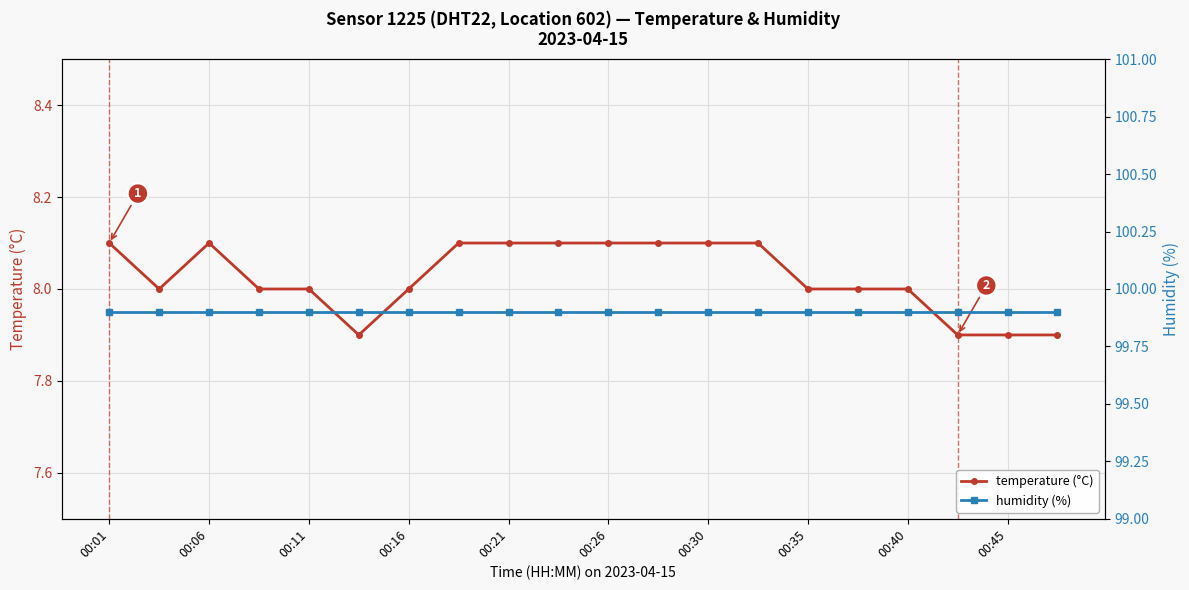

The value of Temperature (°C), Sensor 1225 DHT22 loc 602 at 00:26 is 8.1. True or false?

True